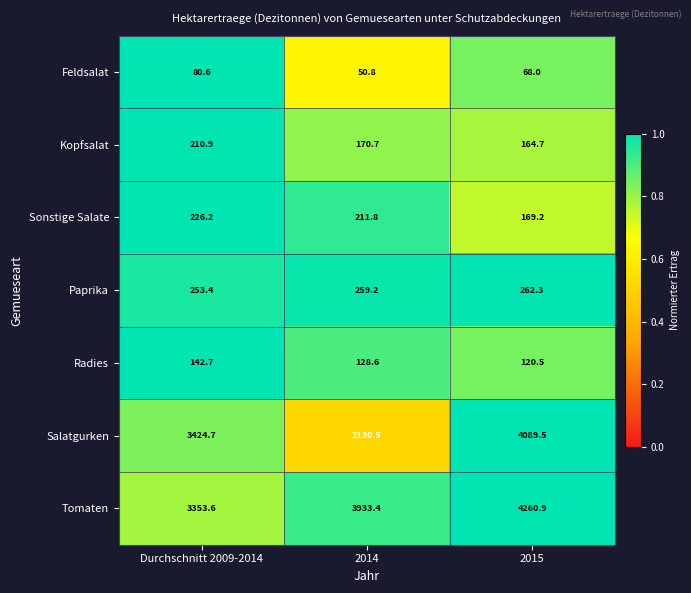

How many series are shown in this chart?

7